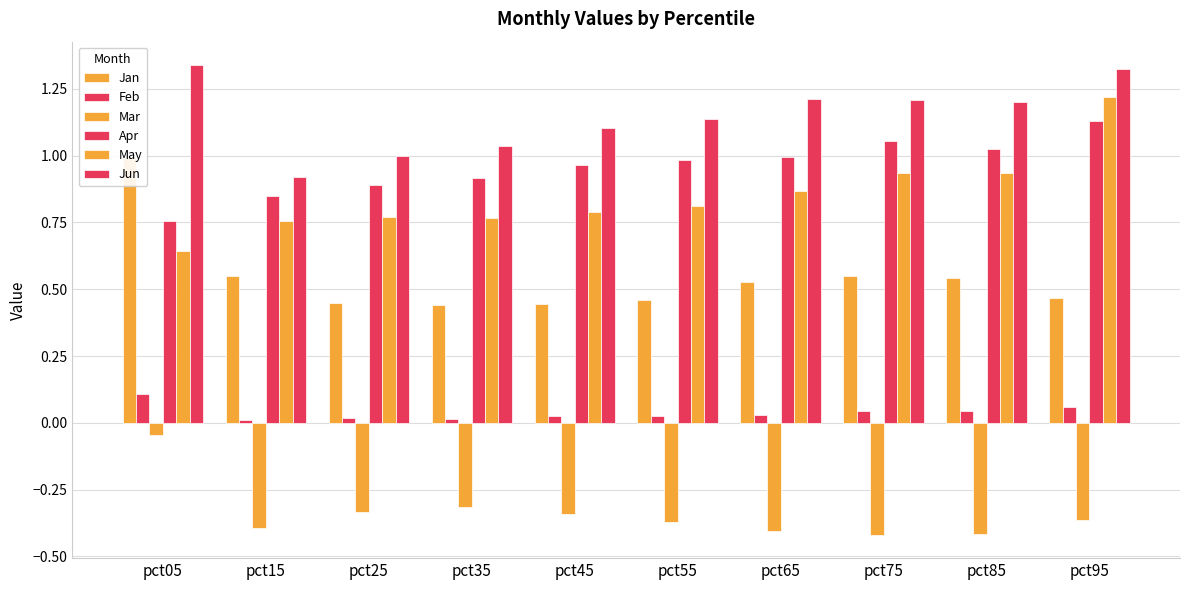

True or false: Jan has a value of 0.5 at pct75.

True